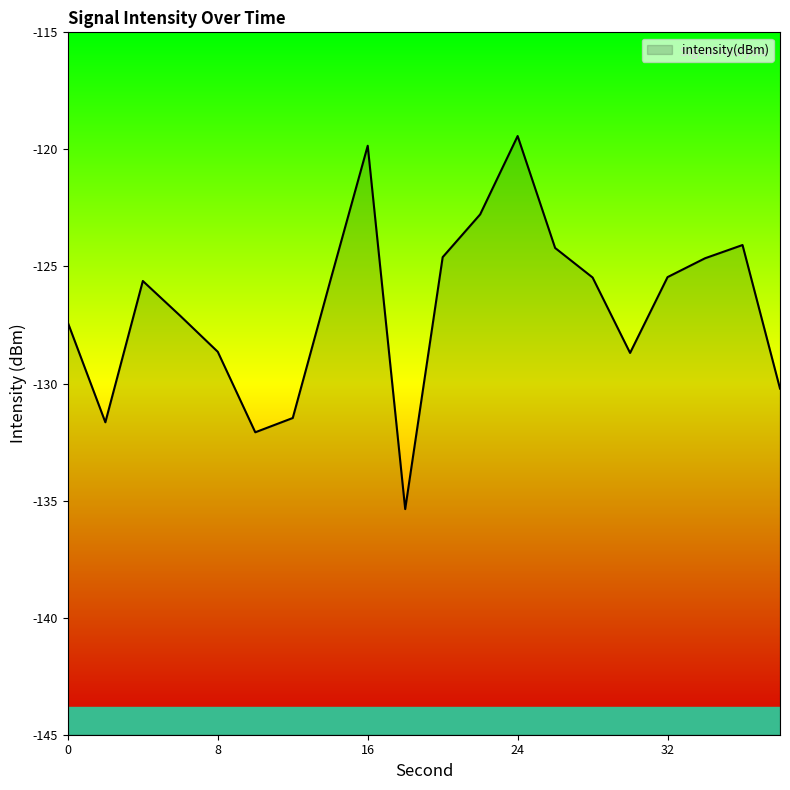

What is the minimum value shown in the chart?

-135.4